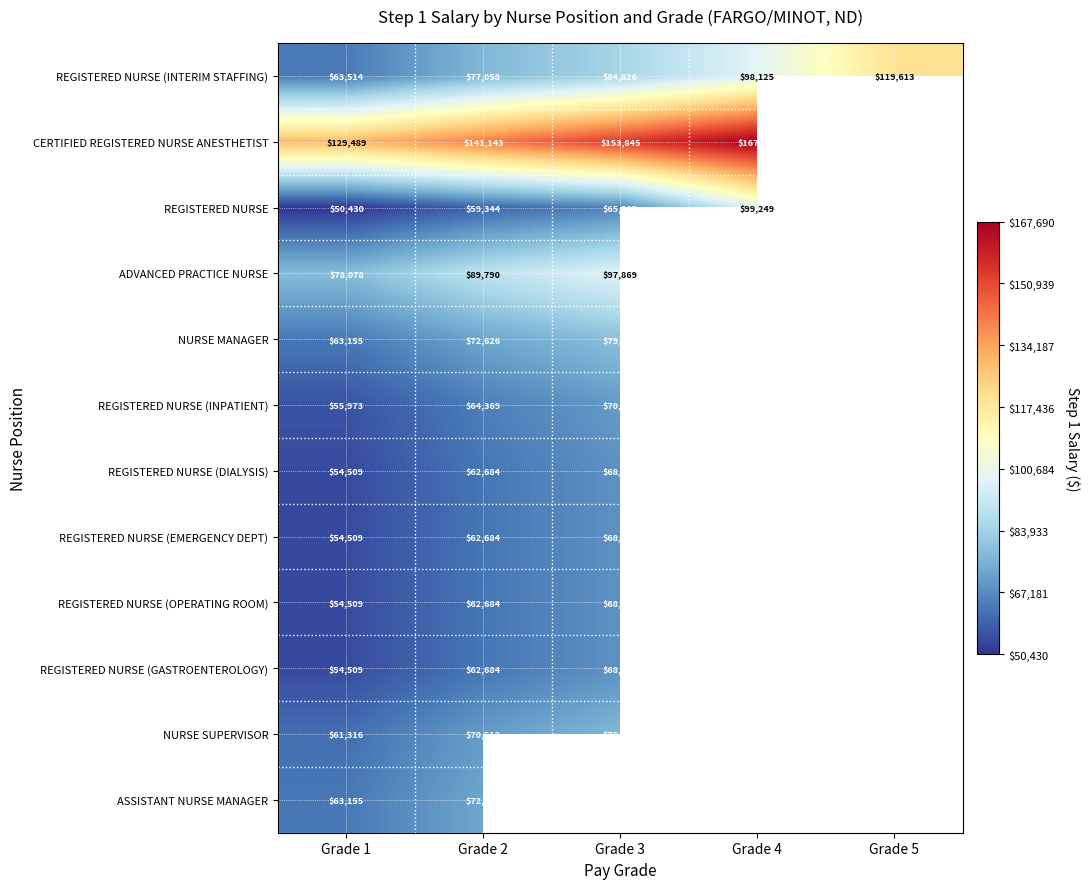

What is the spread (max minus min) of values at Grade 2?

81799